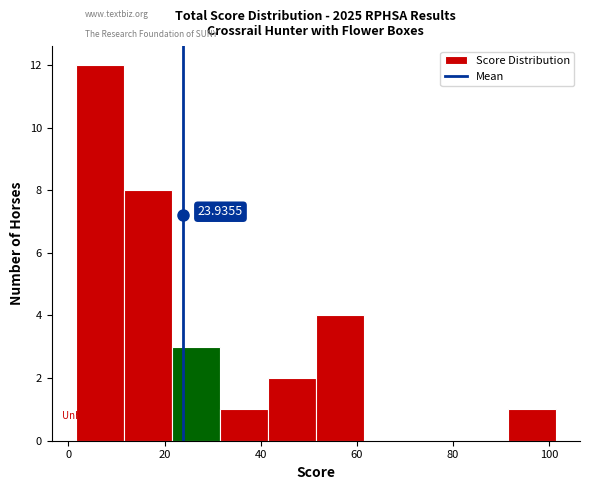

Over which range of the x-axis is the bar tallest?

1.5 to 11.5